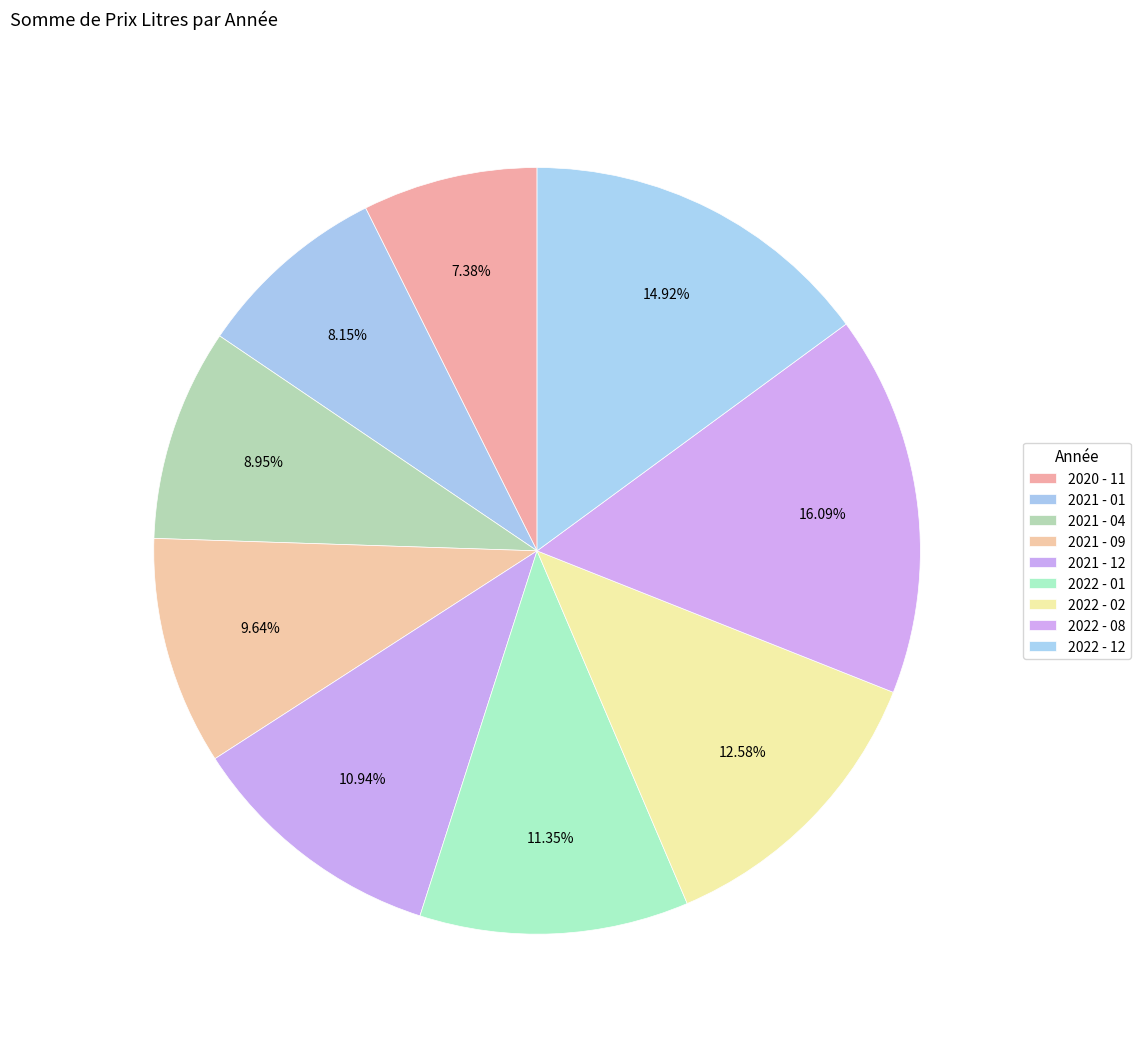

To the nearest percent, what percentage of the pie is 2021 - 01?

8%